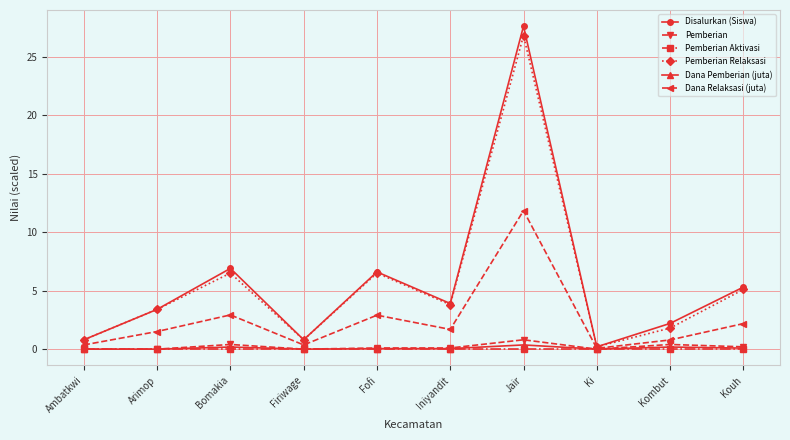

What is the label of the 7th point from the right?

Firiwage